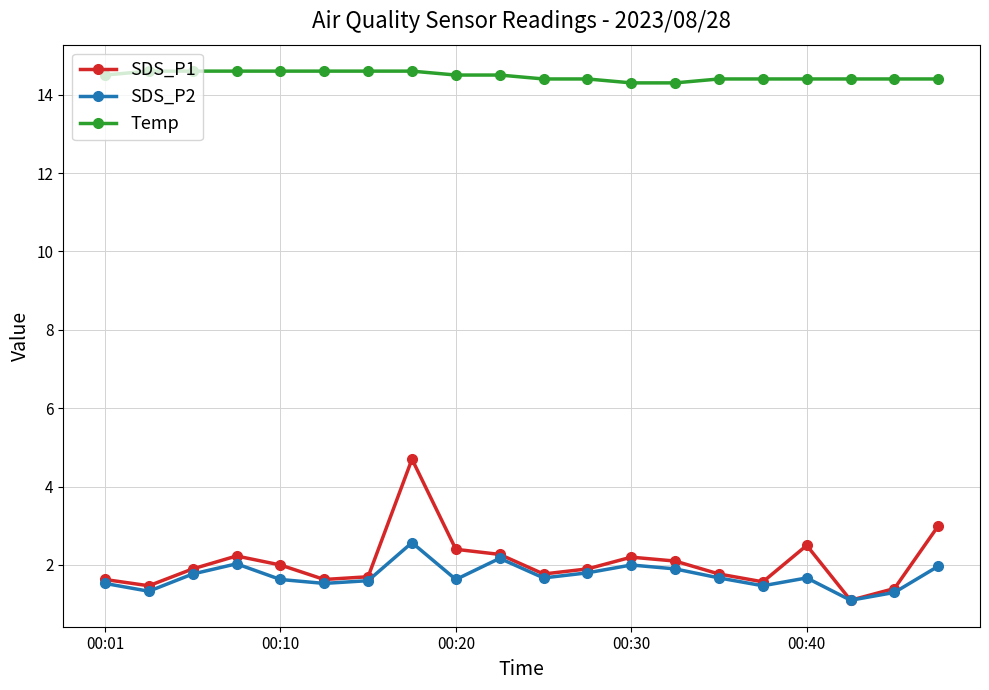

True or false: SDS_P1 has more than 2 interior local peaks.

True